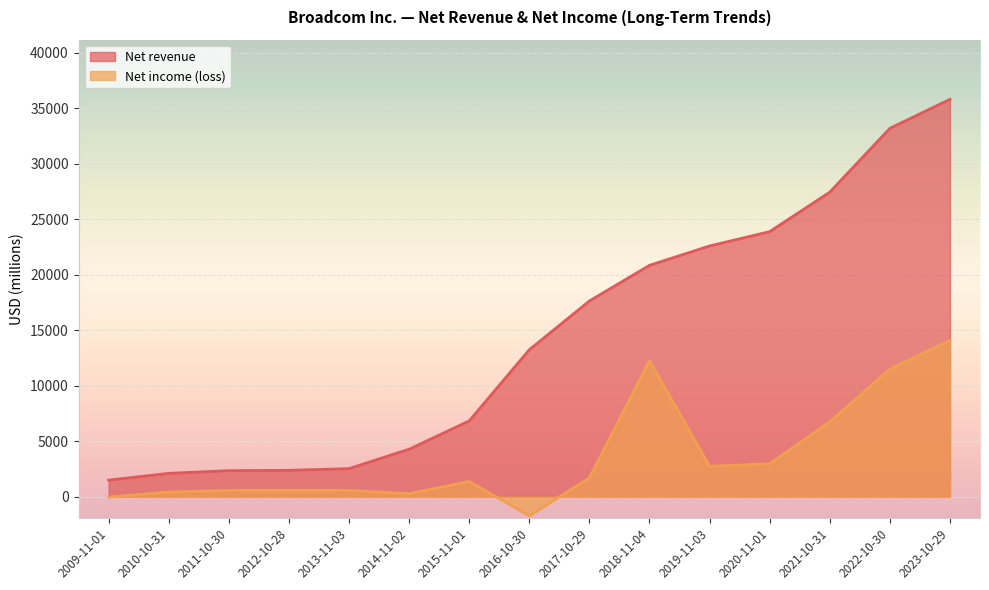

At which category does Net income (loss) reach its first local valley?

2014-11-02